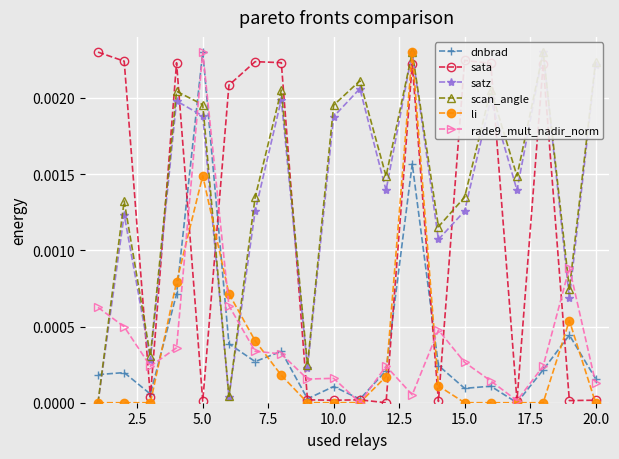

True or false: satz and sata cross at least once.

True